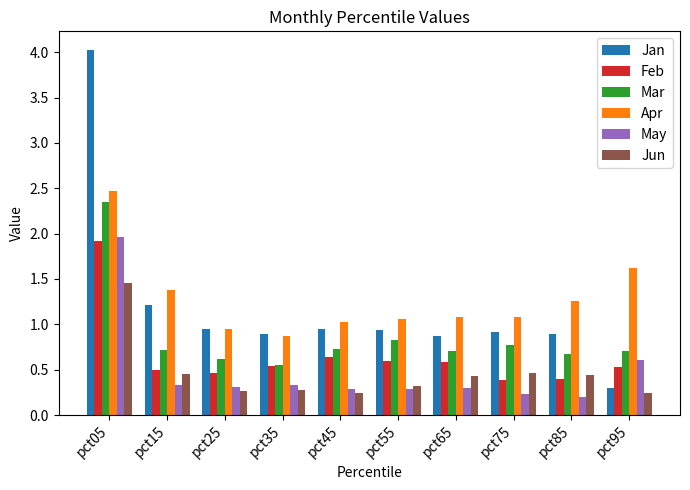

What is the difference between the highest and lowest values at pct65?

0.8